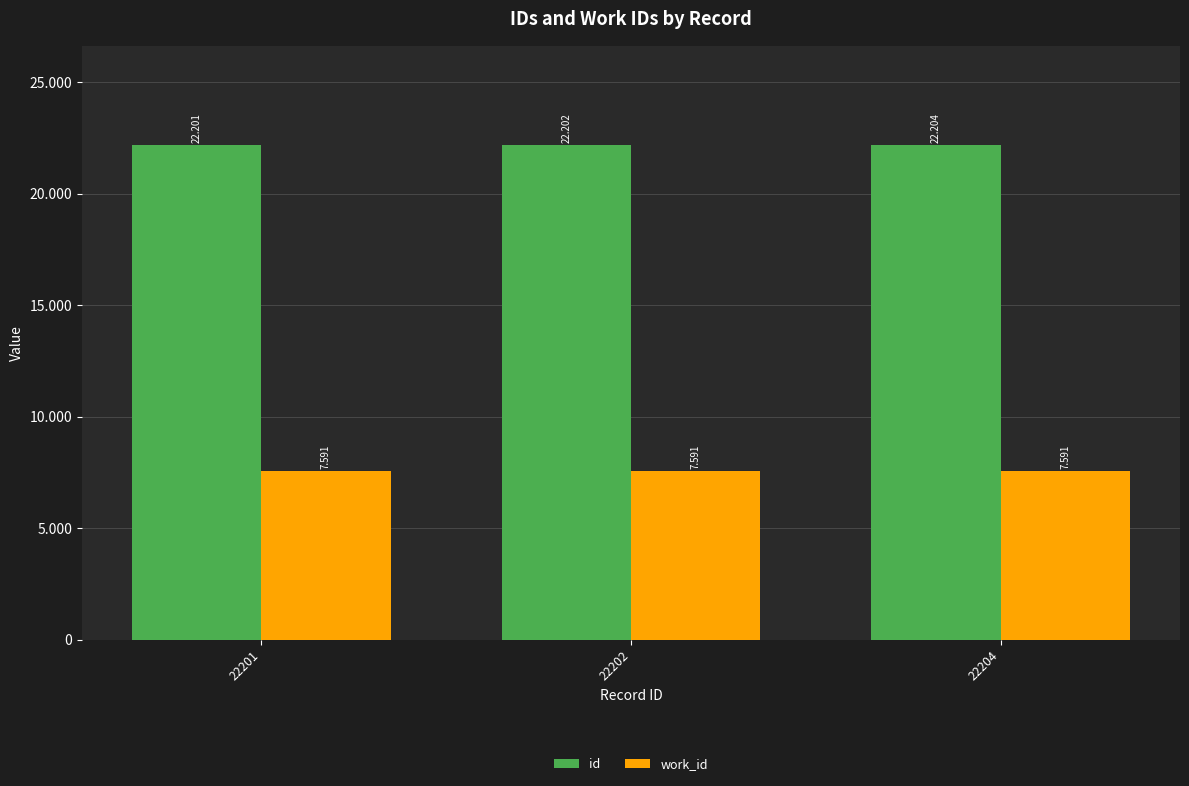

Does the chart contain any negative values?

No